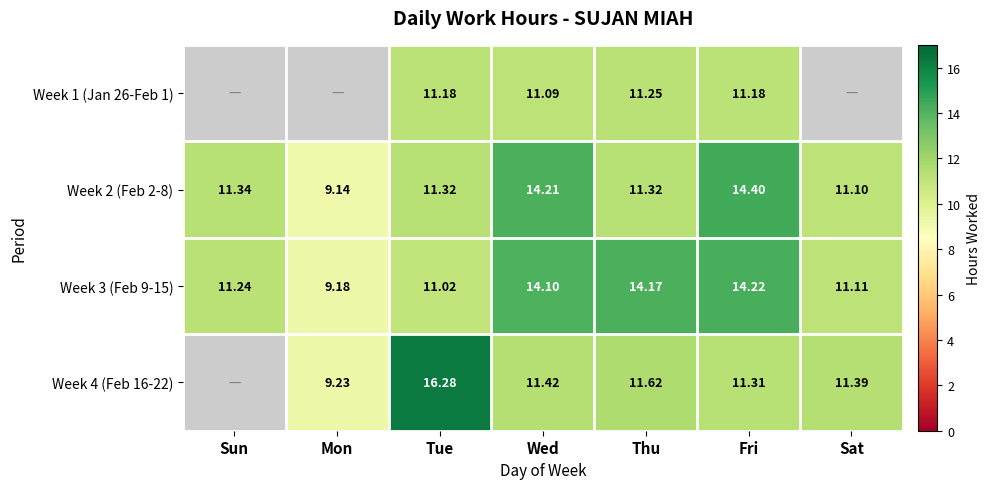

Rank the categories by Week 3 (Feb 9-15) value from lowest to highest.

Mon, Tue, Sat, Sun, Wed, Thu, Fri